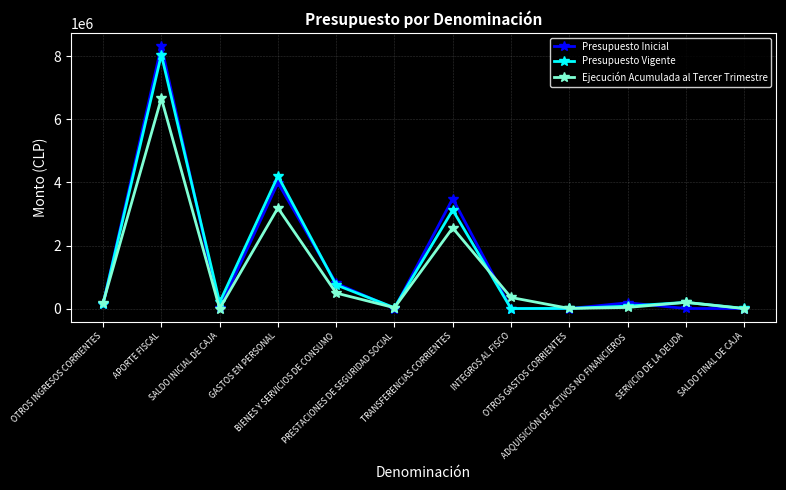

What is the sum of all Ejecución Acumulada al Tercer Trimestre values?

13711355